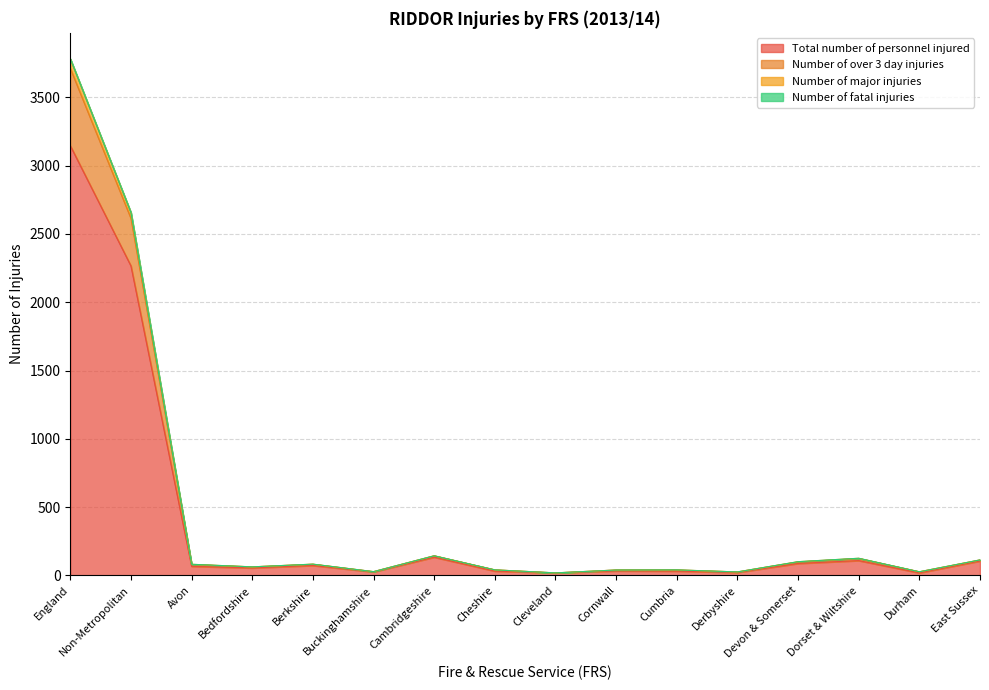

Where is Total number of personnel injured nearest to the value 1582?

Non-Metropolitan